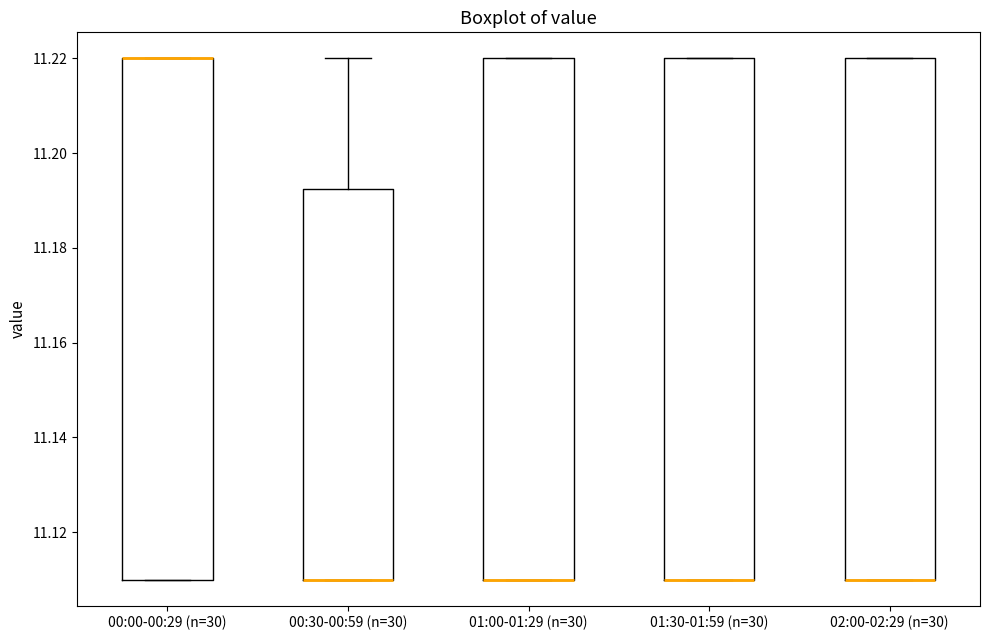

Where is the upper edge of the box for 02:00-02:29 (n=30) on the y-axis? The values are not printed on the chart, so give them approximately, as read against the axis.

11.220